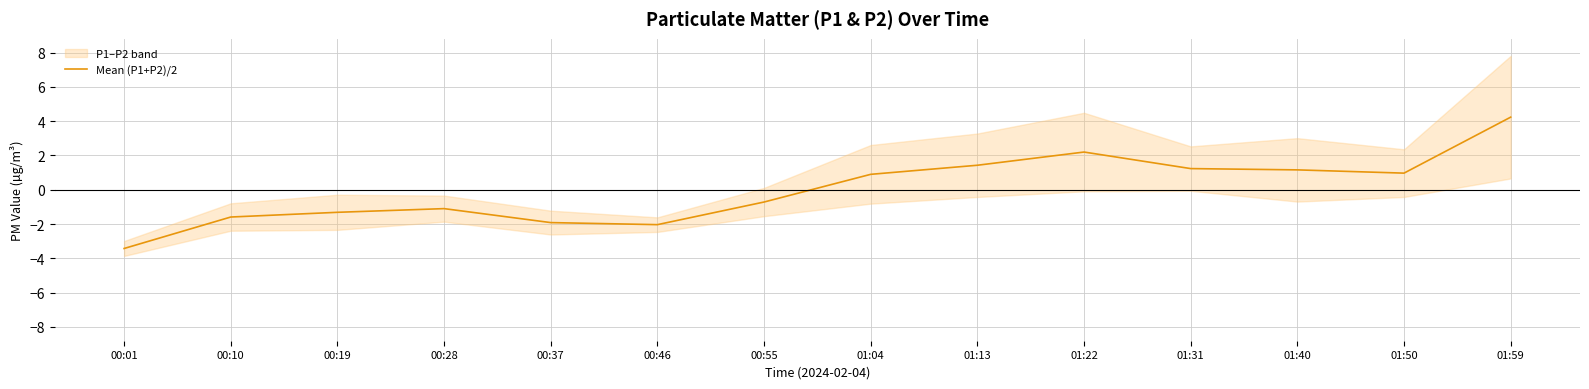

How many lines are shown in the chart?

1